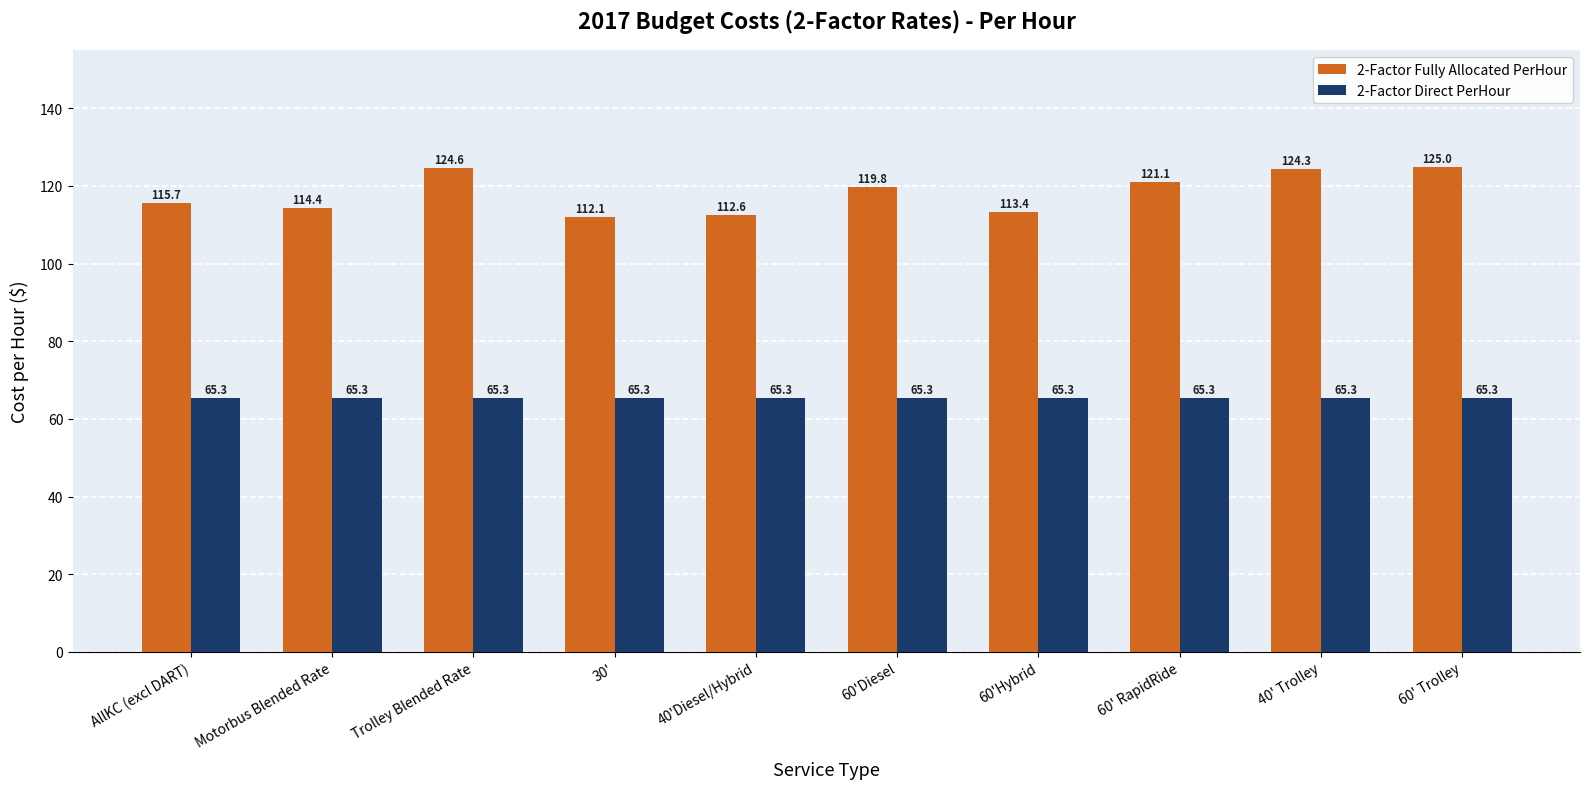

Does the chart contain any negative values?

No